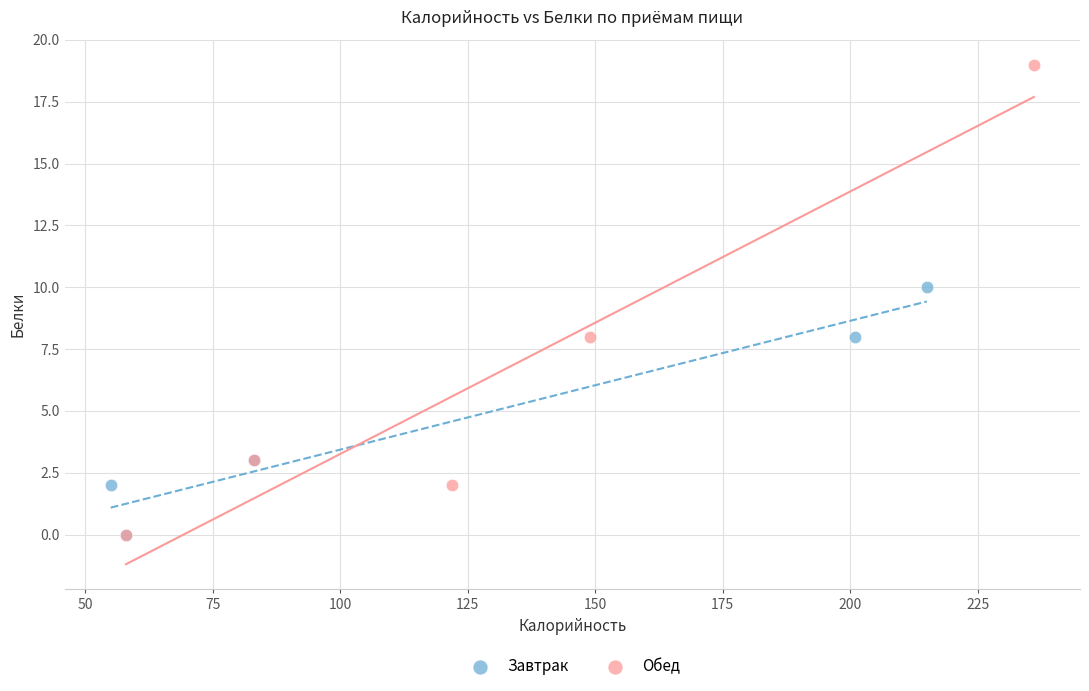

What are all the series names shown in the legend?

Завтрак, Обед